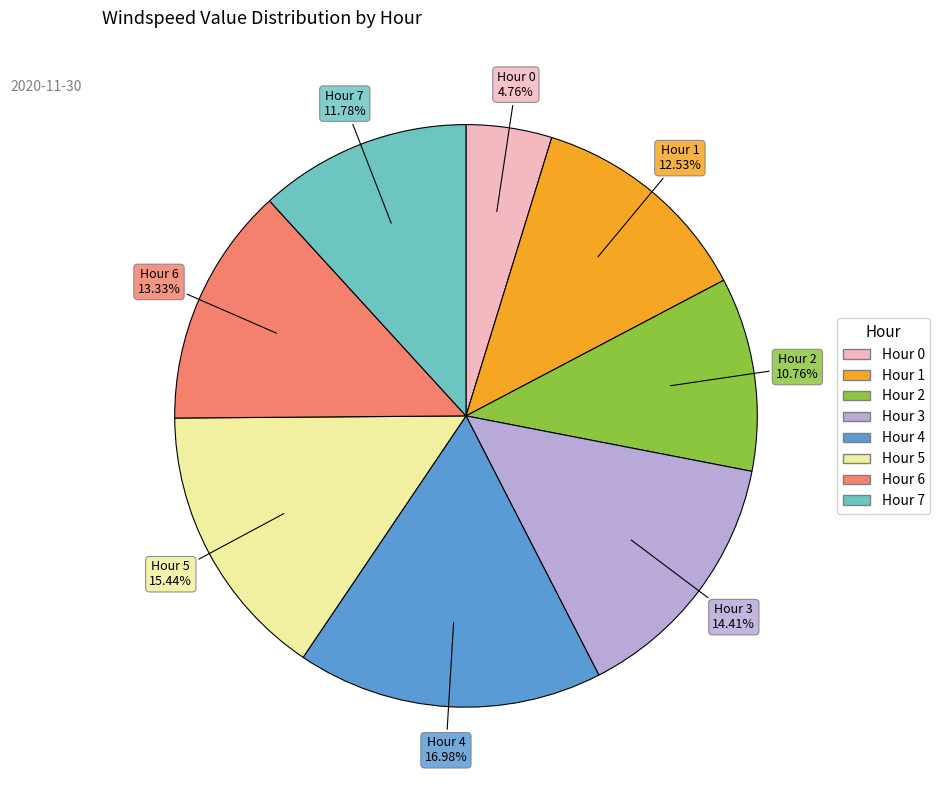

To the nearest percent, what percentage of the pie is Hour 1?

13%